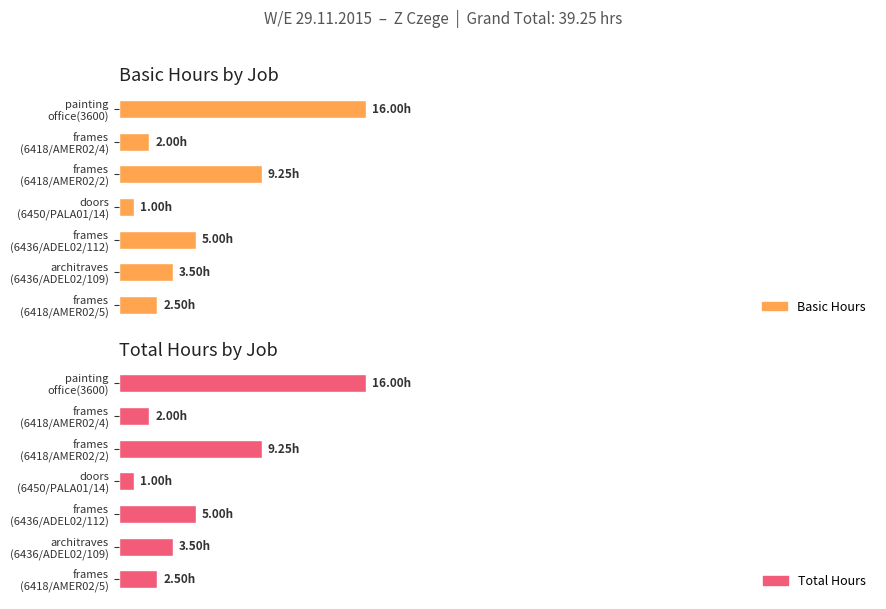

What is the sum of all Basic Hours values?

39.2